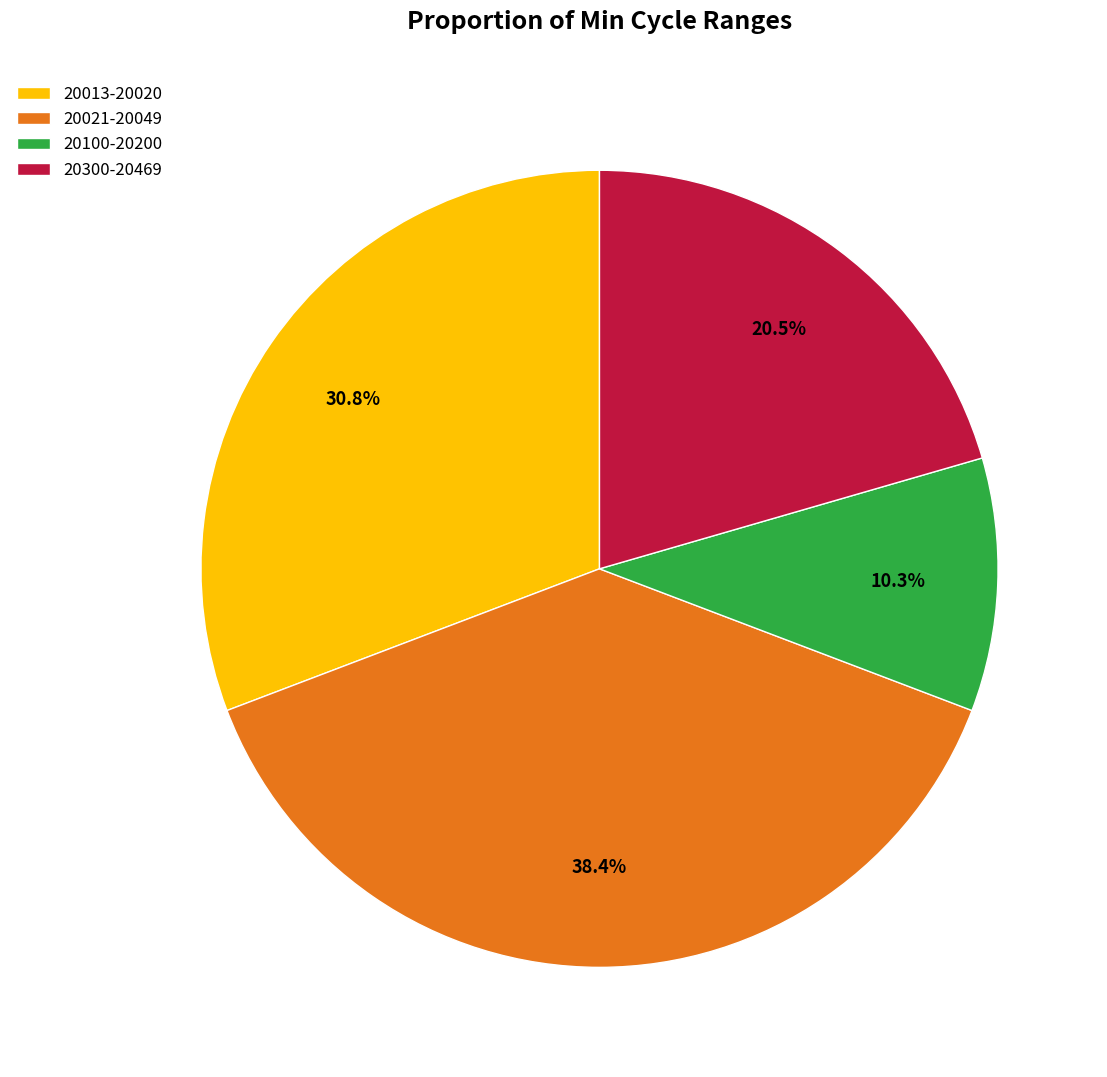

What is the ratio of the value at 20021-20049 to the value at 20013-20020?

1.2